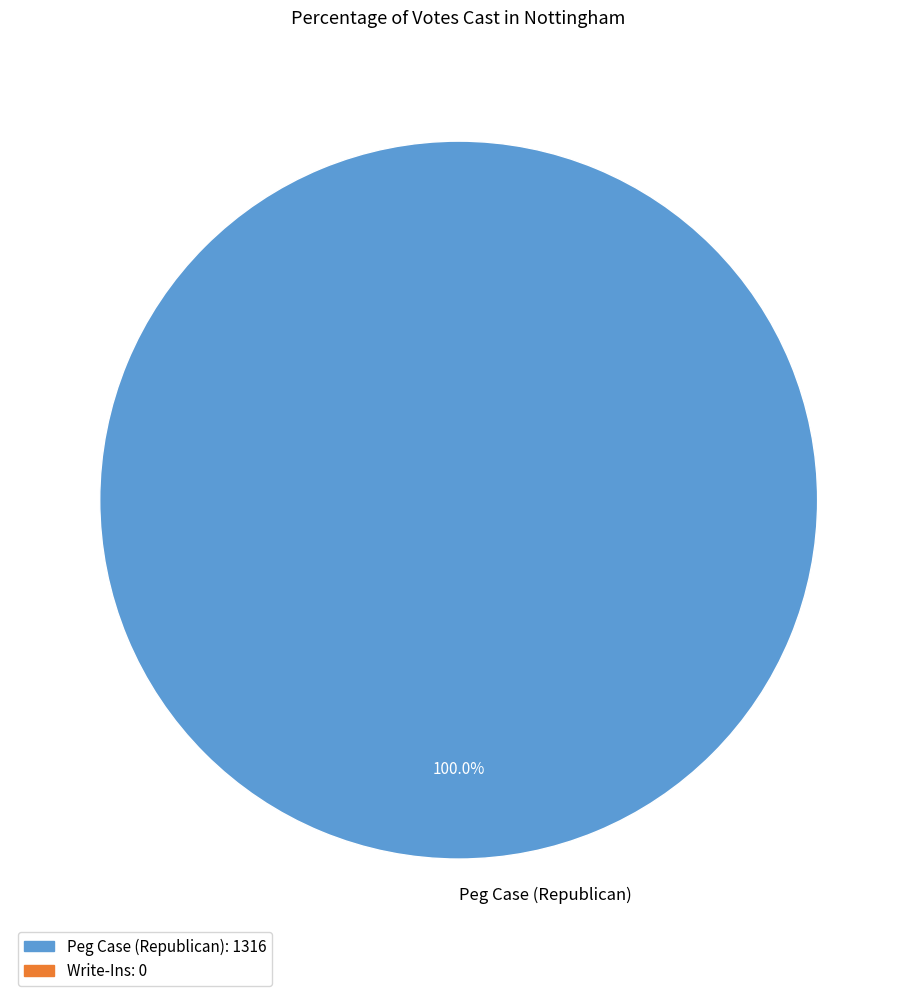

Is it true that Peg Case (Republican) is 100% of the pie?

True